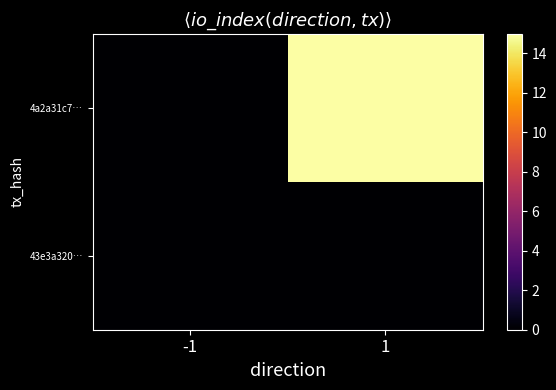

Which series has the largest range (max minus min)?

4a2a31c7…